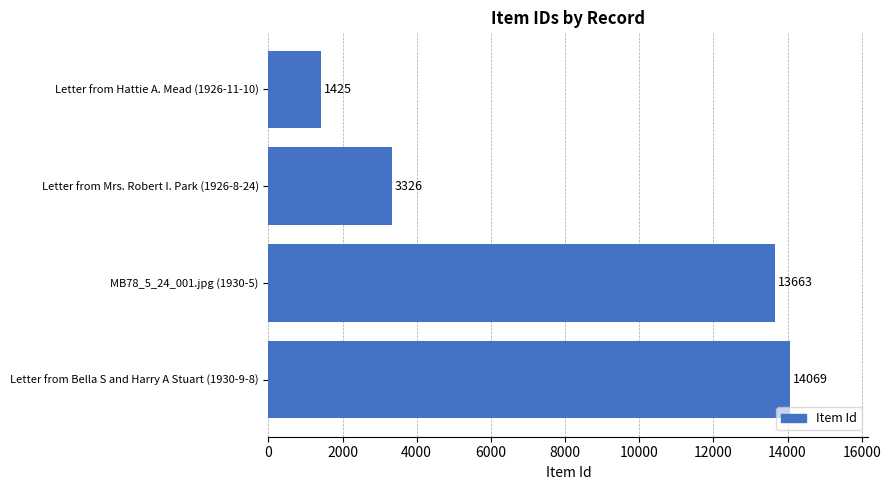

Are the bars grouped side by side (vs. stacked)?

No